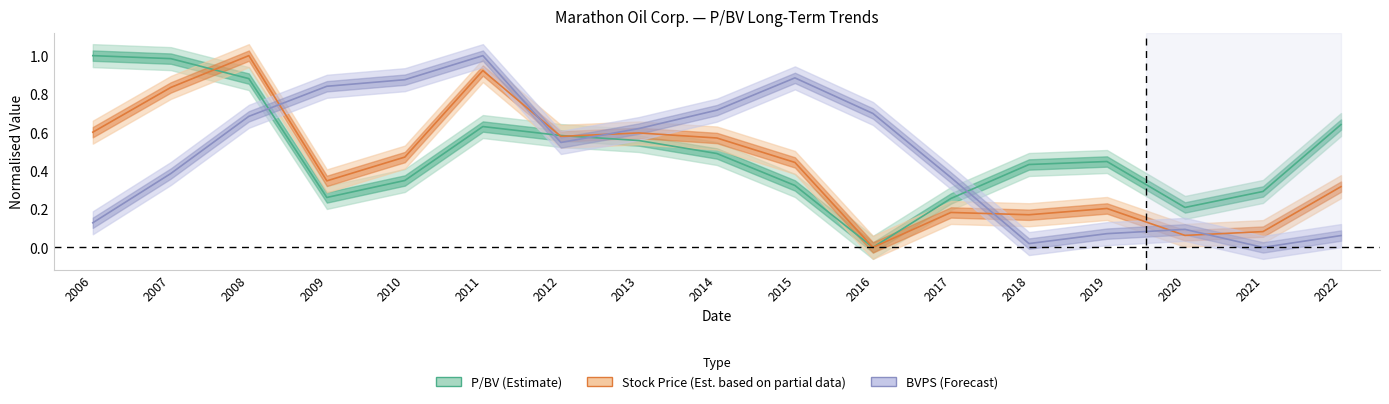

Which category has the highest value across all series?

2006